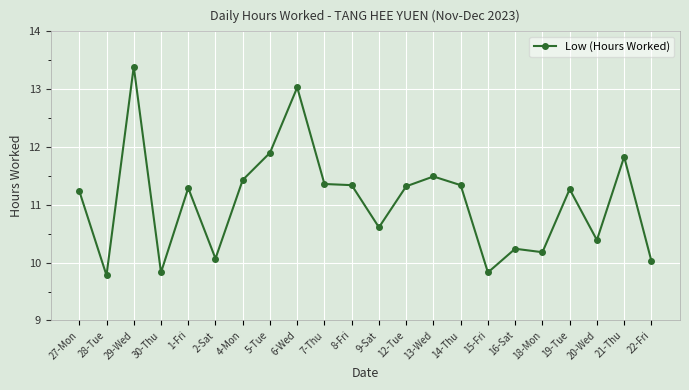

What is the sum of the values at 30-Thu and 22-Fri?

19.9